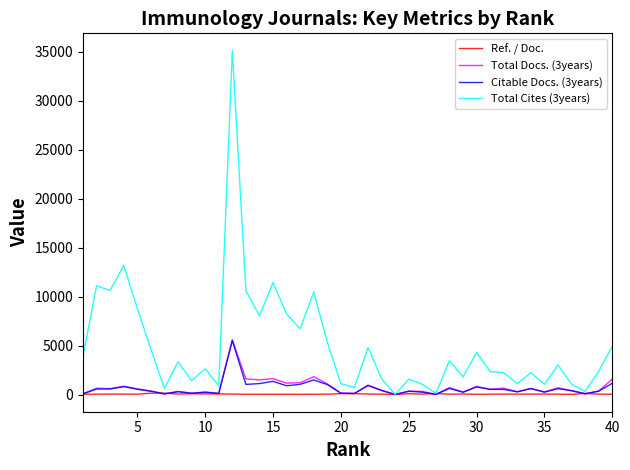

What is the difference between the second highest and minimum values in the Ref. / Doc. series?

126